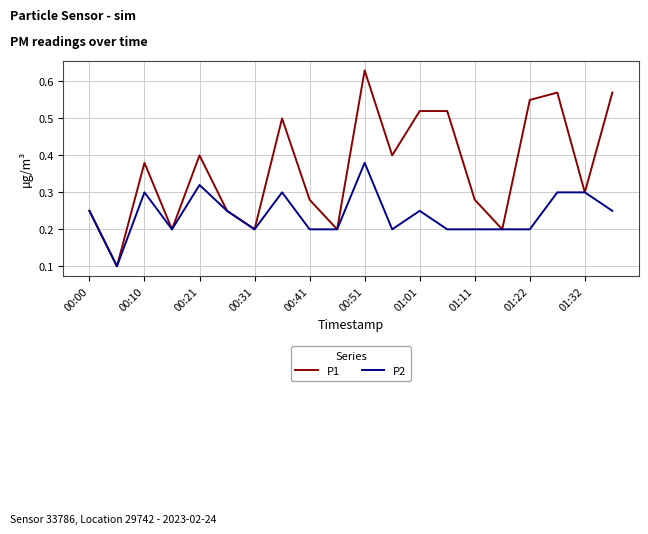

Rank the series by their average value, from highest to lowest.

P1, P2